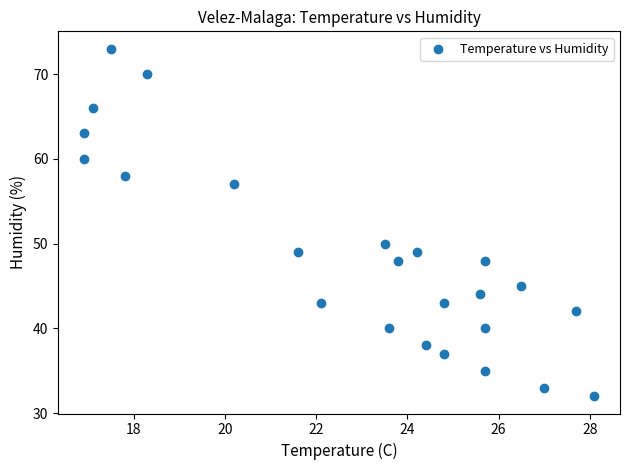

What Y value in the scatter plot is closest to 52?

50